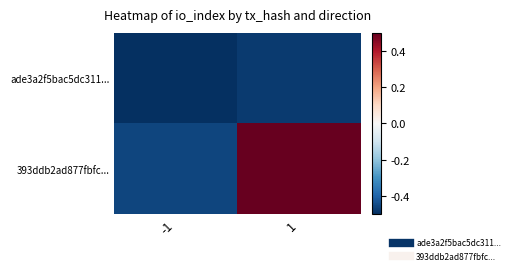

Which has a higher value, 1 or -1?

1